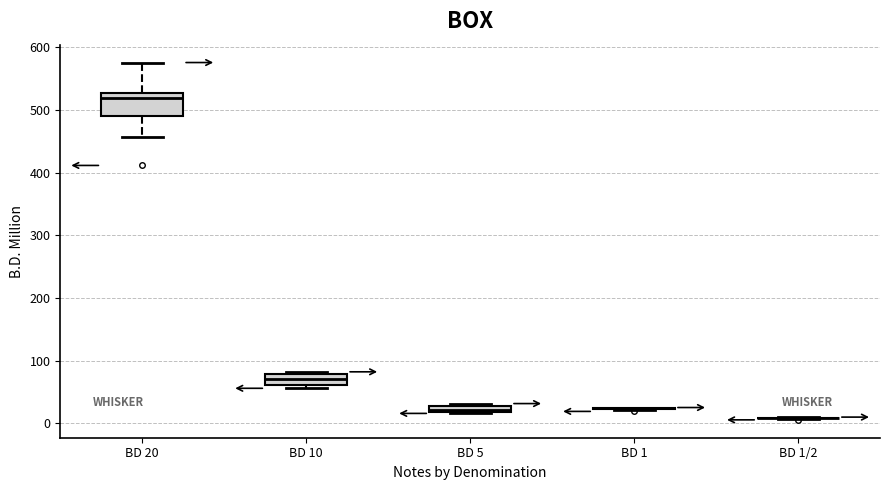

Comparing the boxes themselves (not the whiskers), which one is the tallest?

BD 20